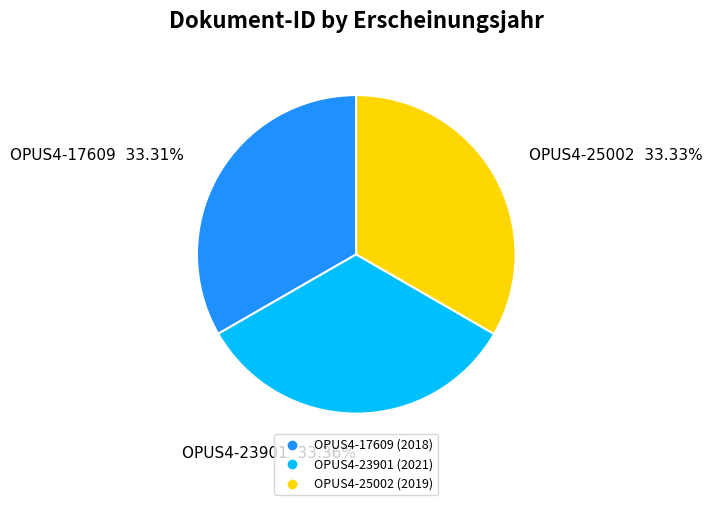

True or false: OPUS4-25002 accounts for 33% of the total.

True